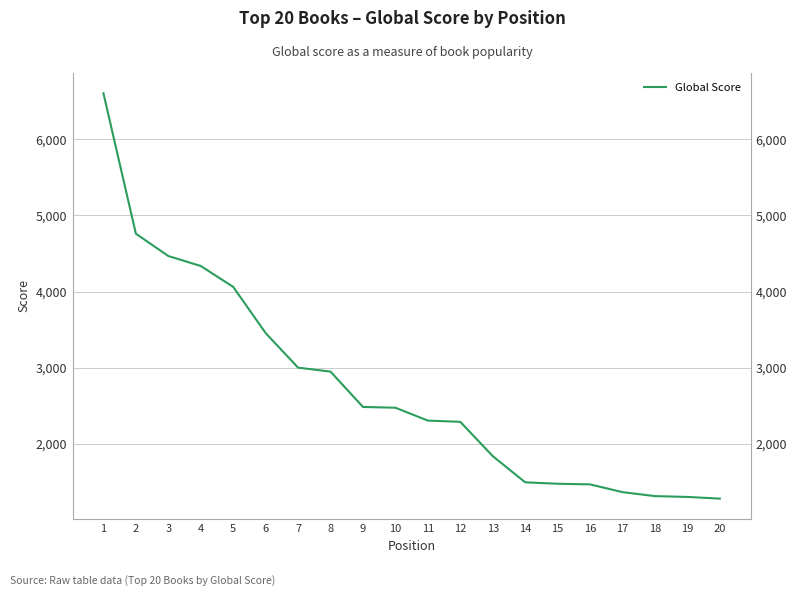

How many distinct data groups are displayed?

1